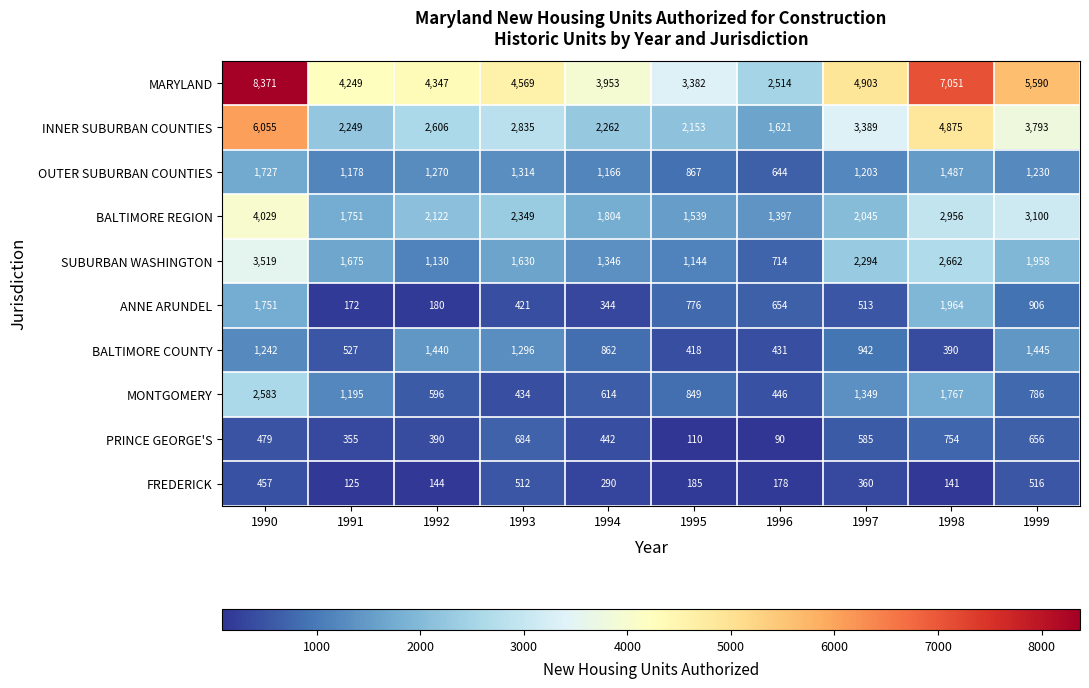

List the series in order of their peak value, lowest first.

FREDERICK, PRINCE GEORGE'S, BALTIMORE COUNTY, OUTER SUBURBAN COUNTIES, ANNE ARUNDEL, MONTGOMERY, SUBURBAN WASHINGTON, BALTIMORE REGION, INNER SUBURBAN COUNTIES, MARYLAND